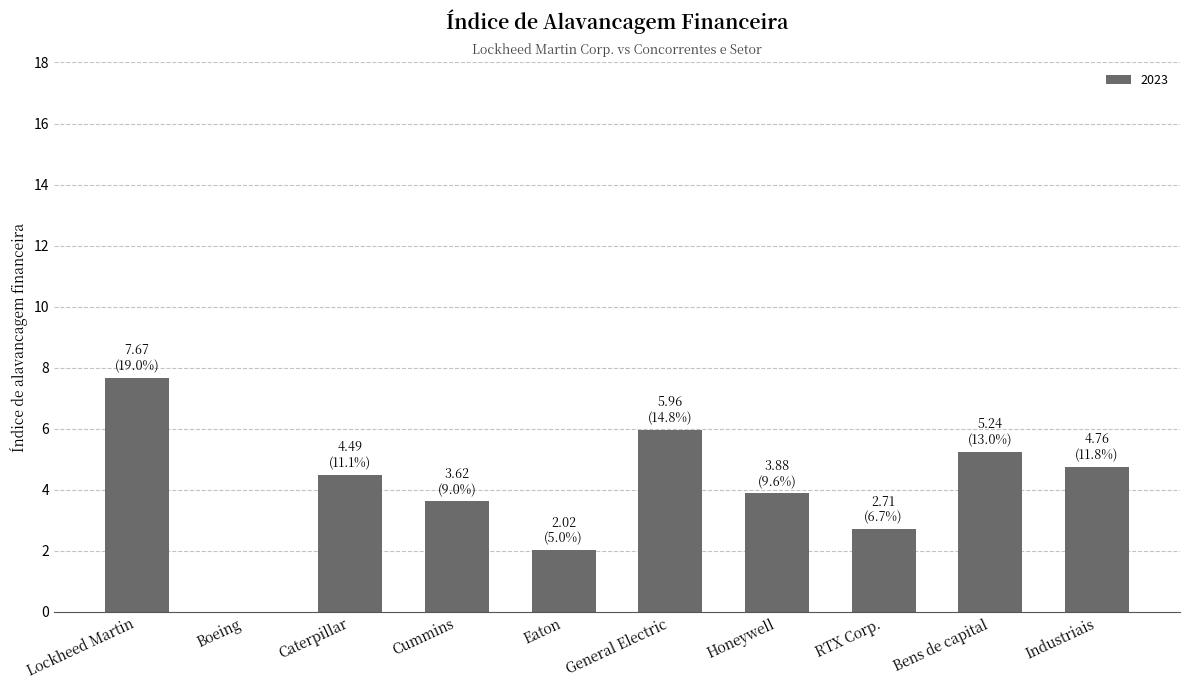

The chart shows a value of 5.9 at Honeywell. True or false?

False